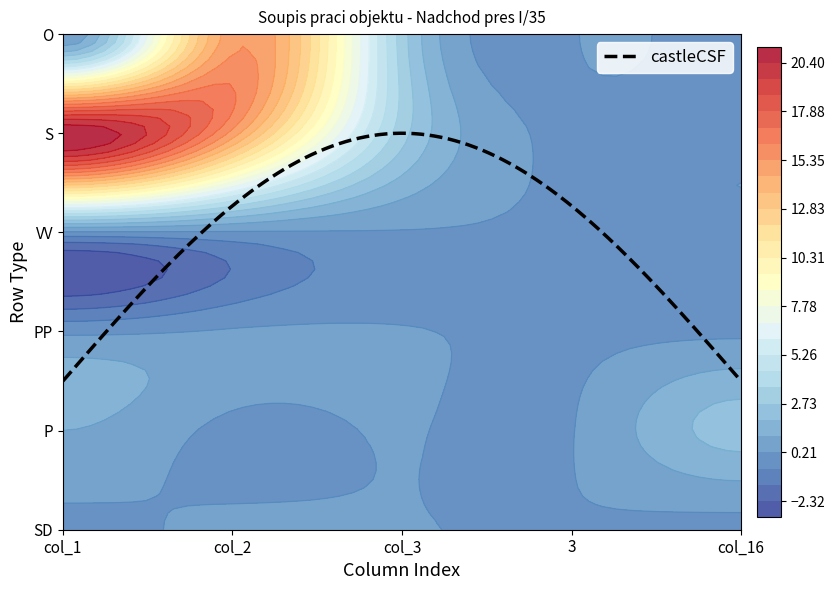

At which category is the sum across all series the highest?

col_2